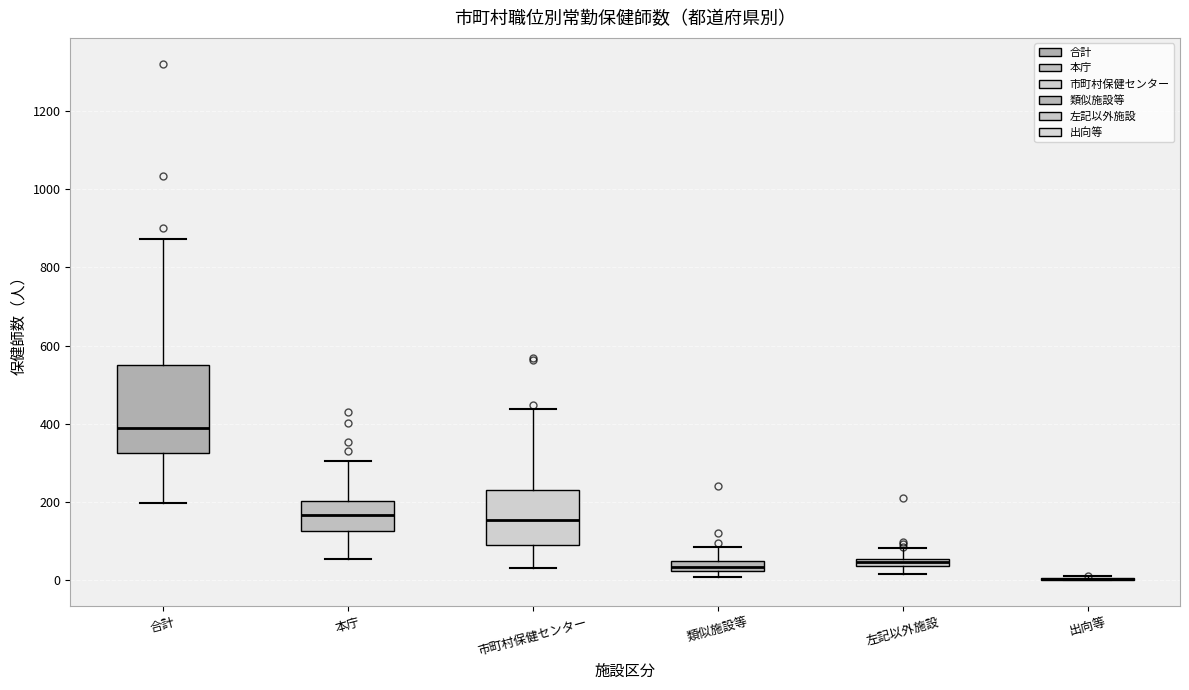

Which box is the tallest, from its lower edge to its upper edge?

合計